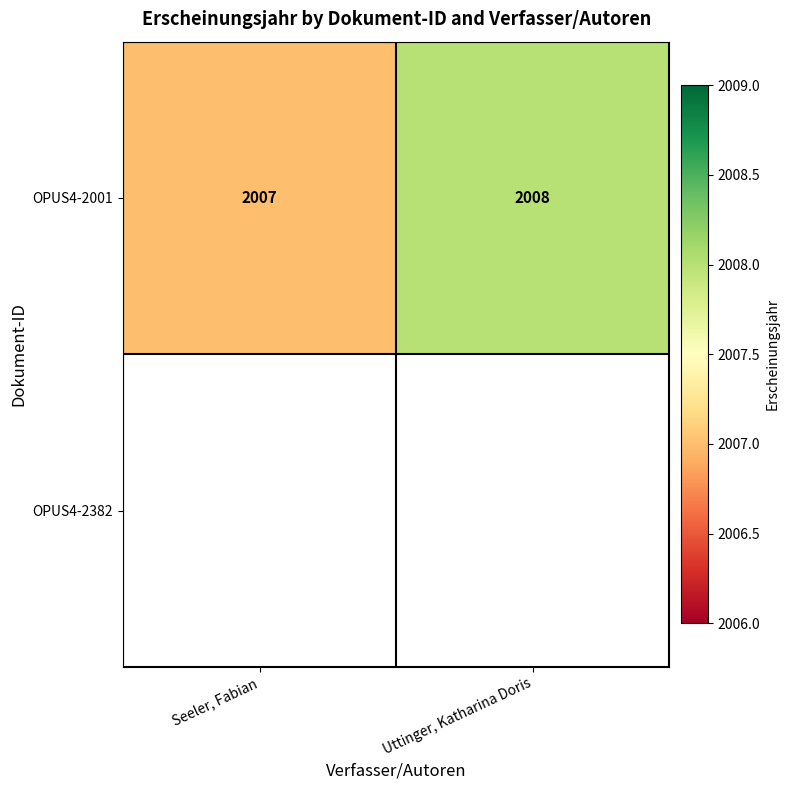

Is it true that OPUS4-2001 equals 1389.0 at Uttinger, Katharina Doris?

False